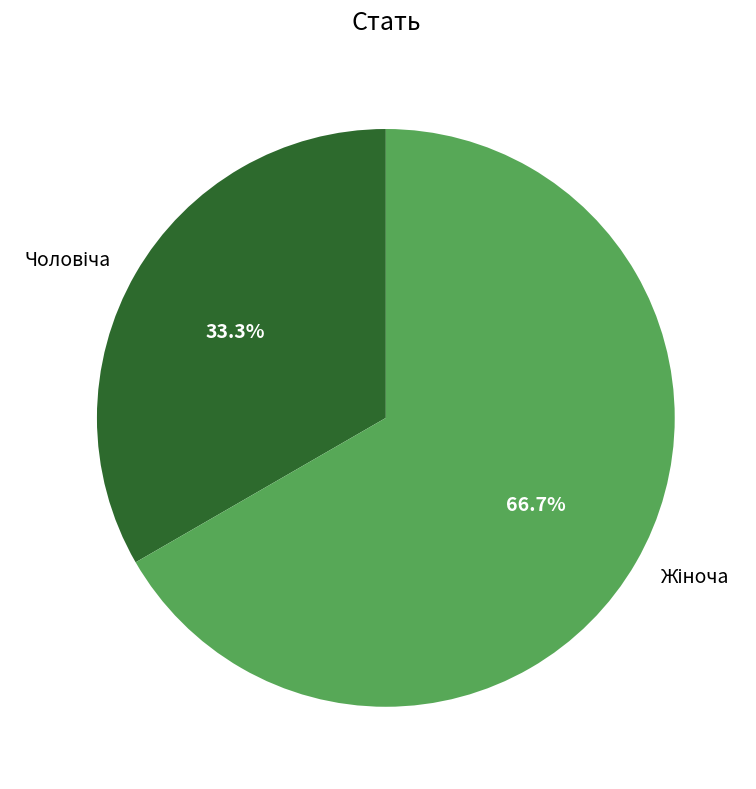

Count the number of slices in the pie.

2